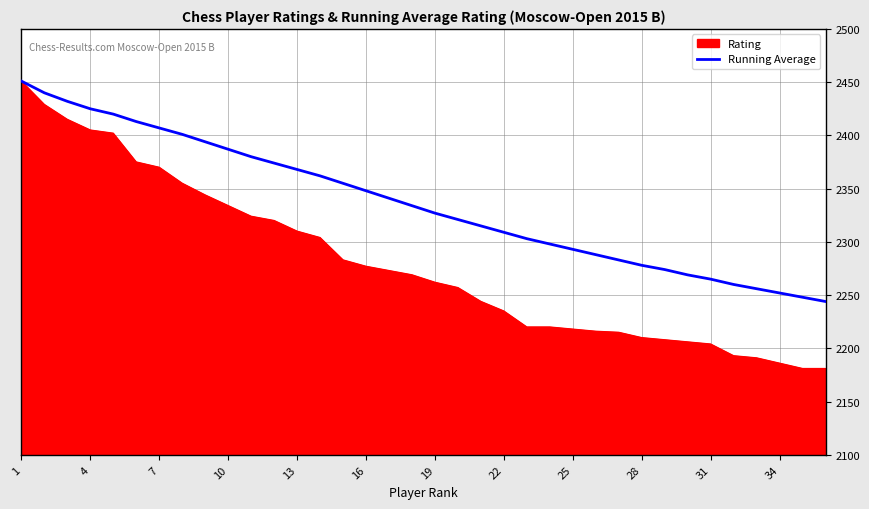

Which series has the largest total across all categories?

Running Average